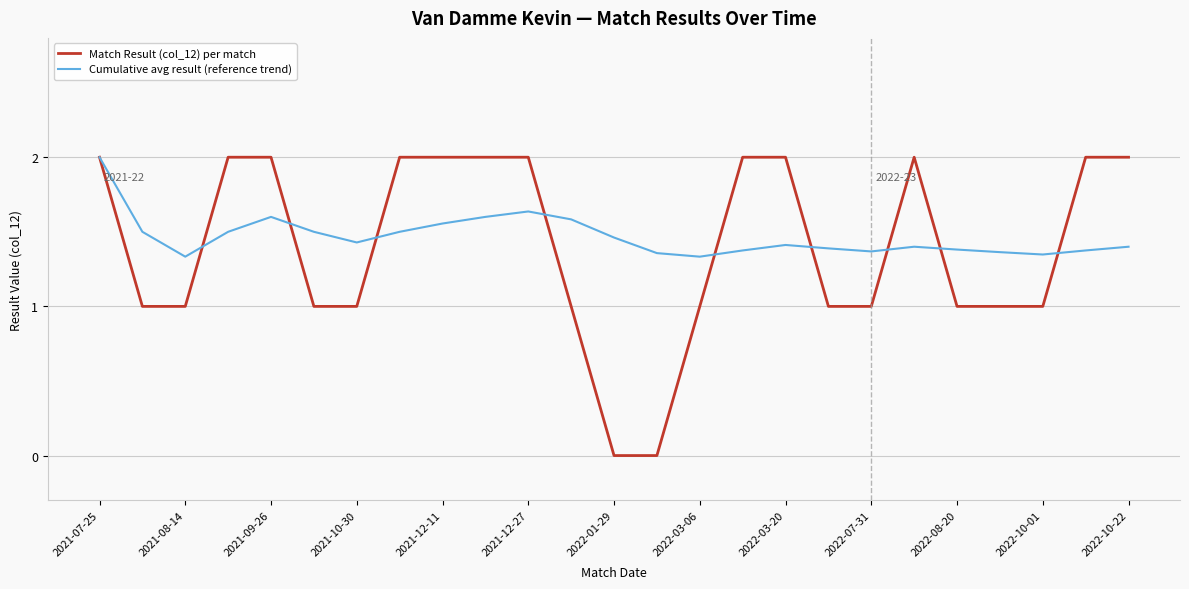

Which series has the largest range (max minus min)?

Match Result (col_12) per match